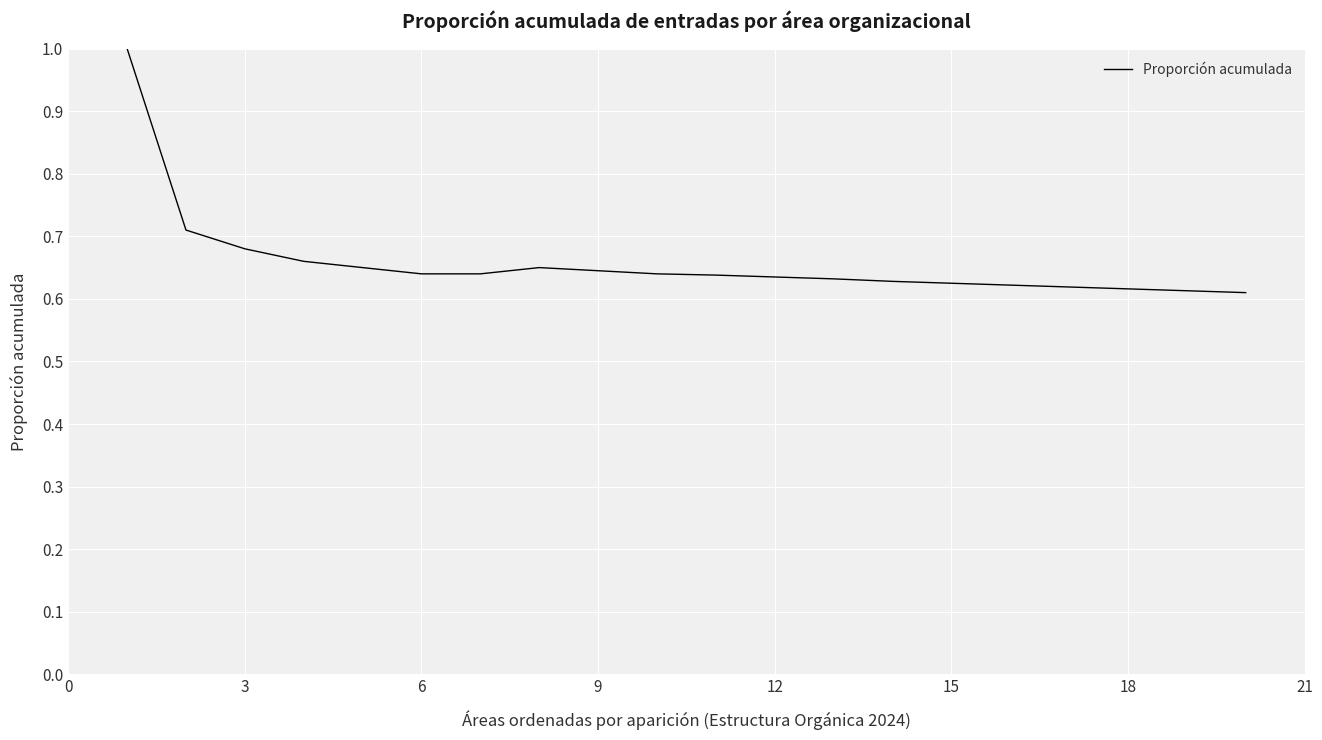

What is the greatest value displayed?

1.0